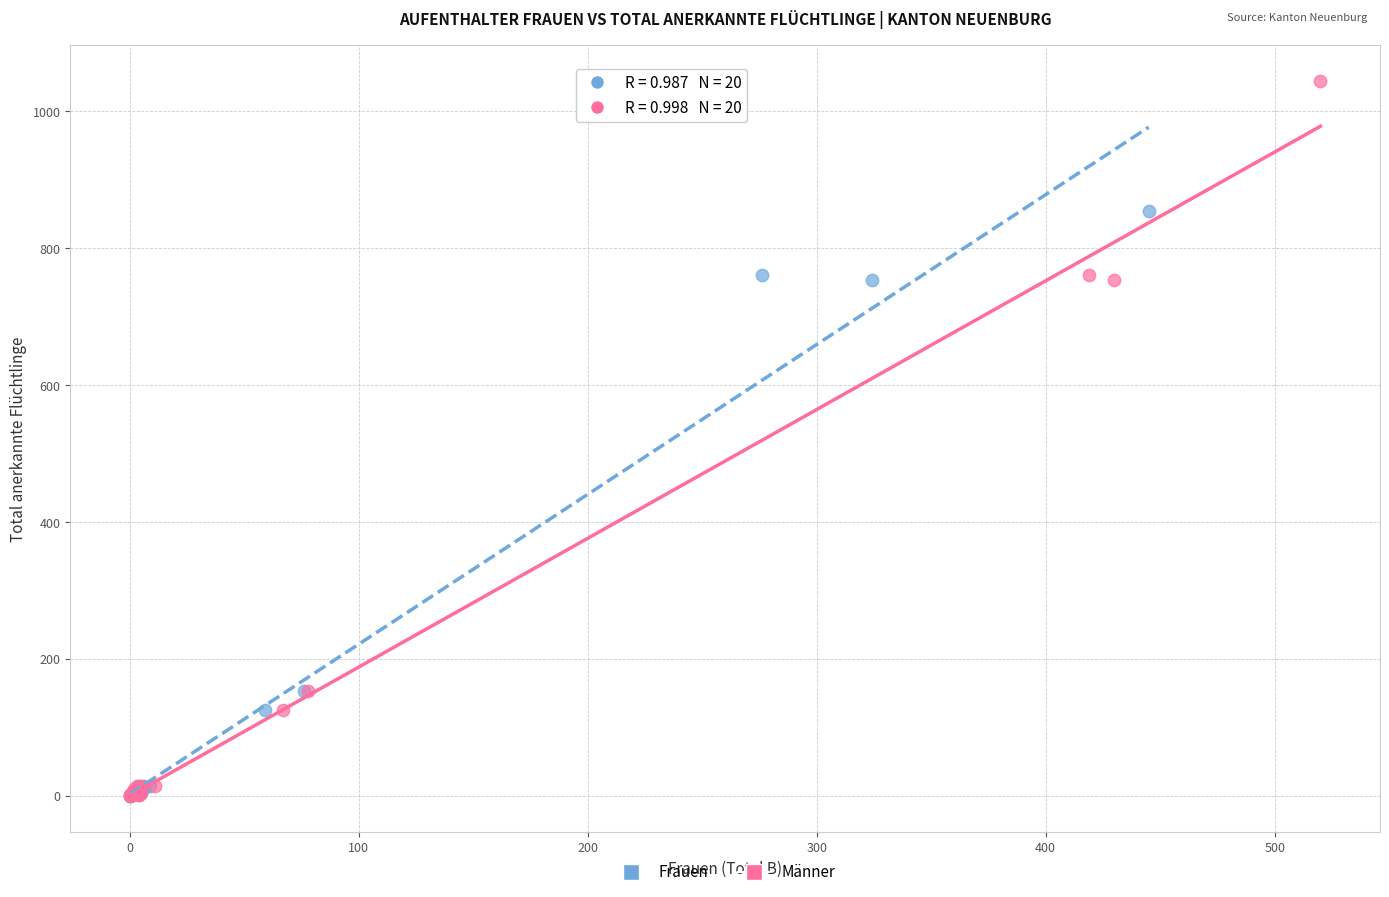

Which series contains the highest Y value?

Männer